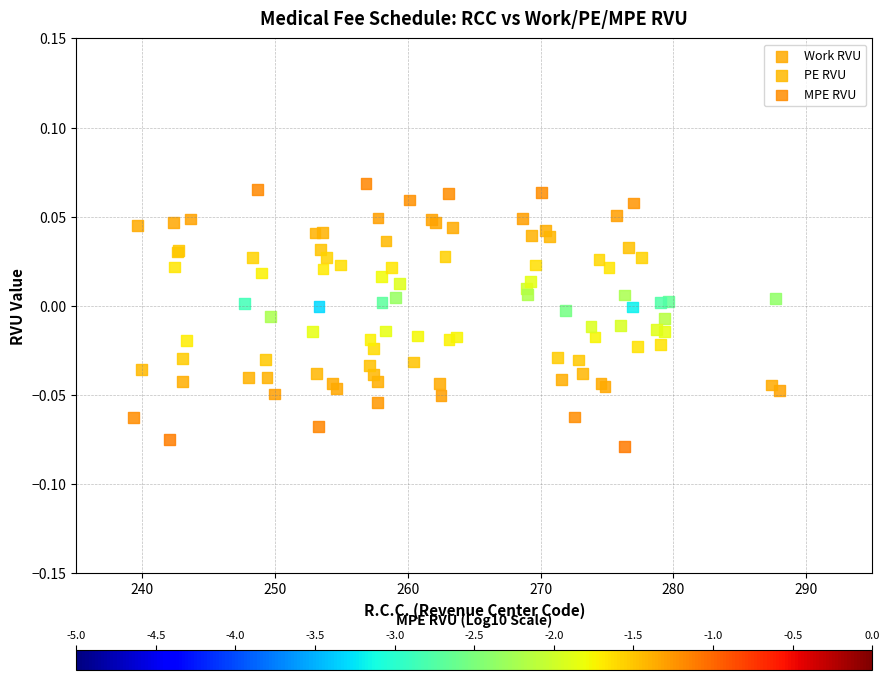

Which series has the widest spread of Y values?

MPE RVU